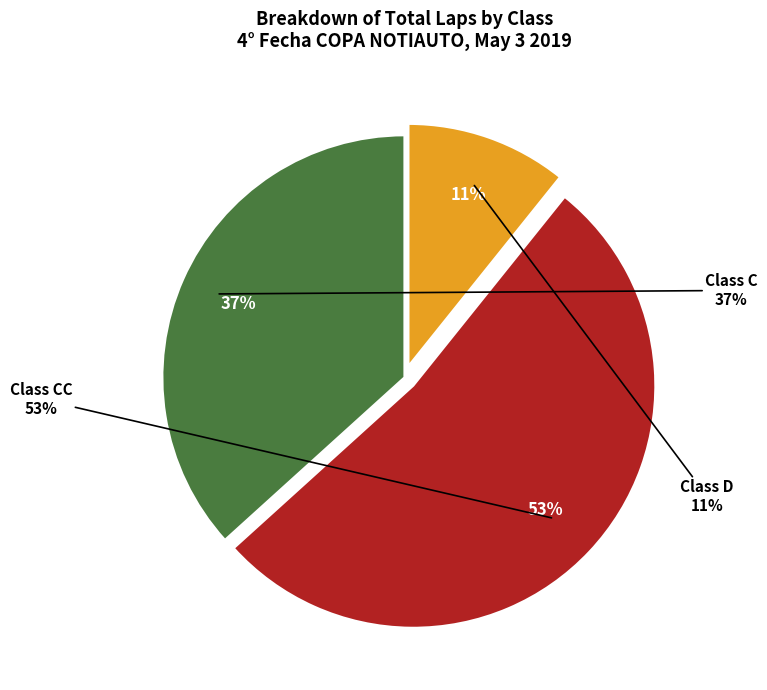

Approximately how many times larger is the value at CC compared to C?

1.4